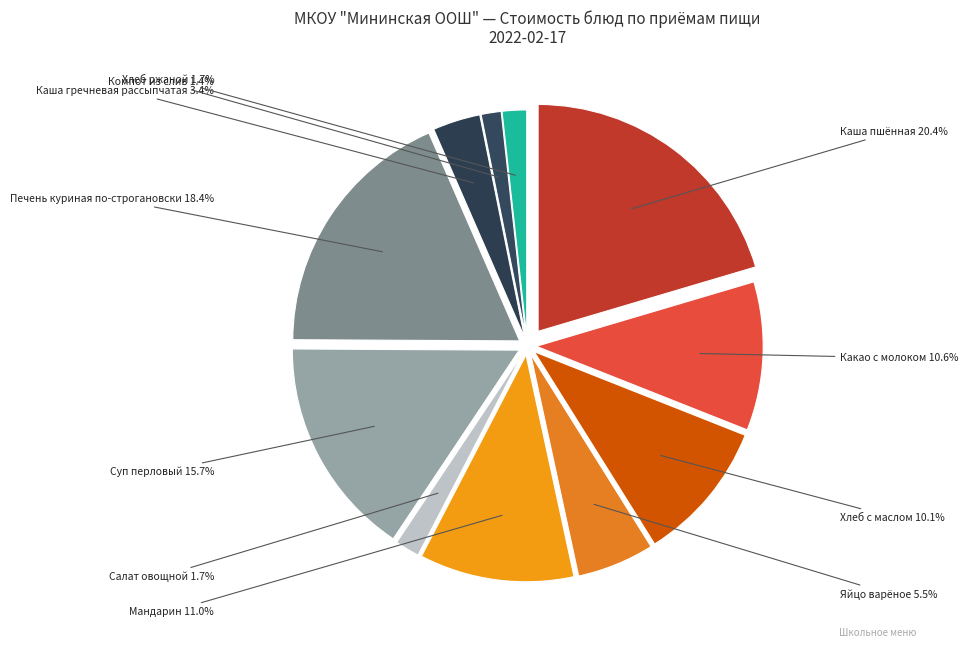

Is Мандарин the majority of the pie?

No